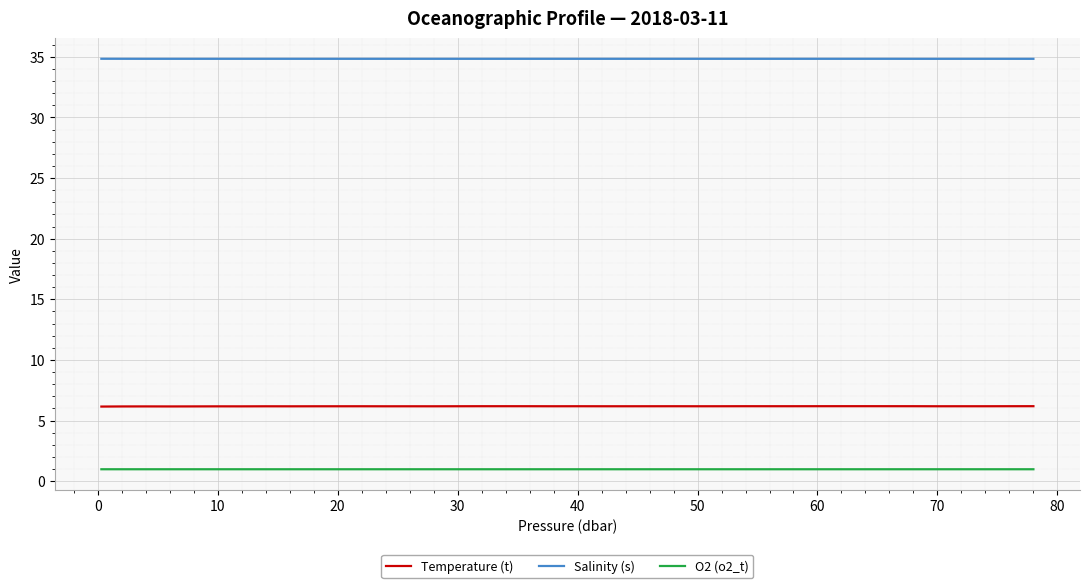

What is the smallest value displayed?

1.0